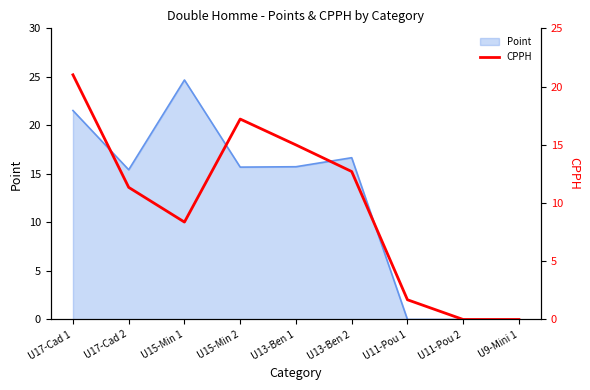

List the labels in order of value, smallest first.

U11-Pou 2, U9-Mini 1, U11-Pou 1, U15-Min 1, U17-Cad 2, U13-Ben 2, U13-Ben 1, U15-Min 2, U17-Cad 1